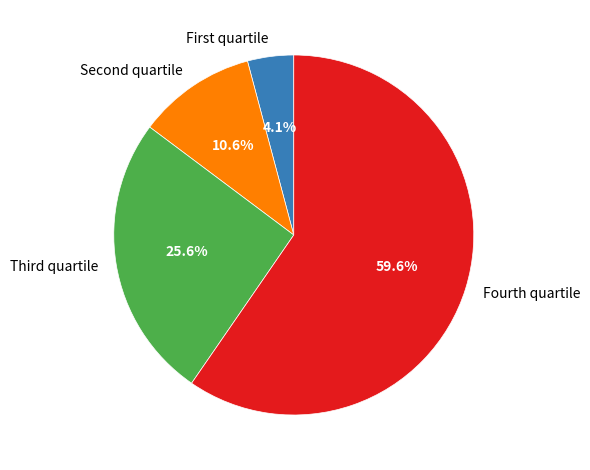

Which slice is the largest?

Fourth quartile